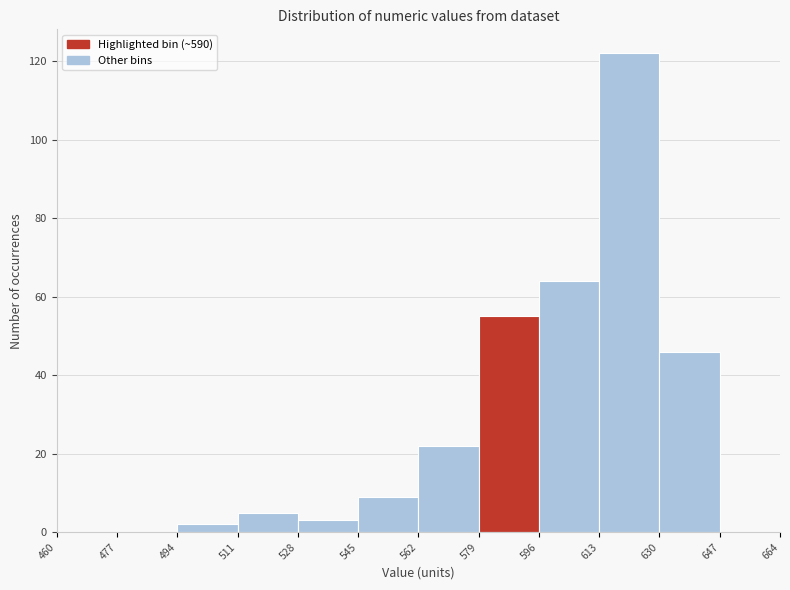

What is the height of the bar covering 562 to 579 on the x-axis? The values are not printed on the chart, so give them approximately, as read against the axis.

22